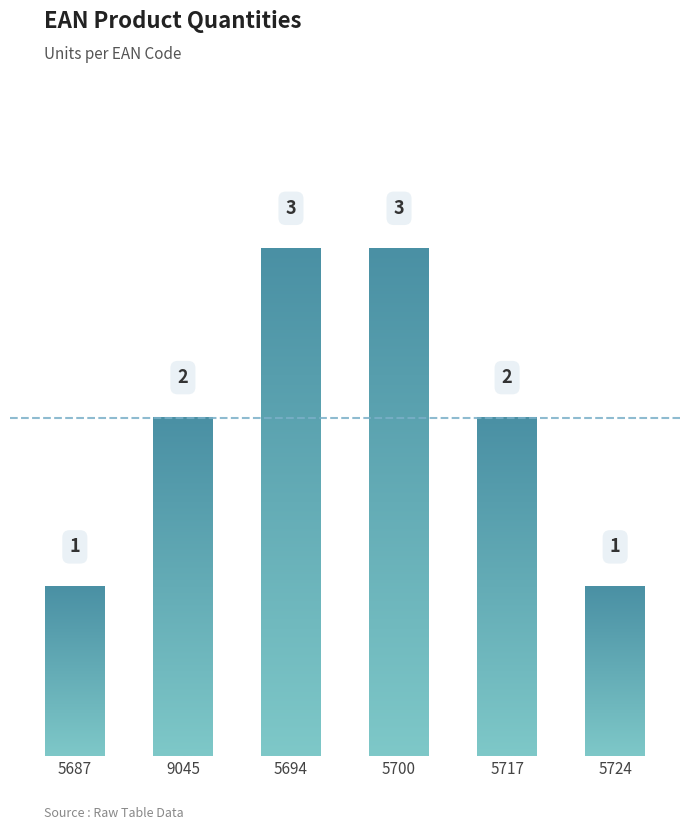

What is the change in value from 5687 to 5700?

+2